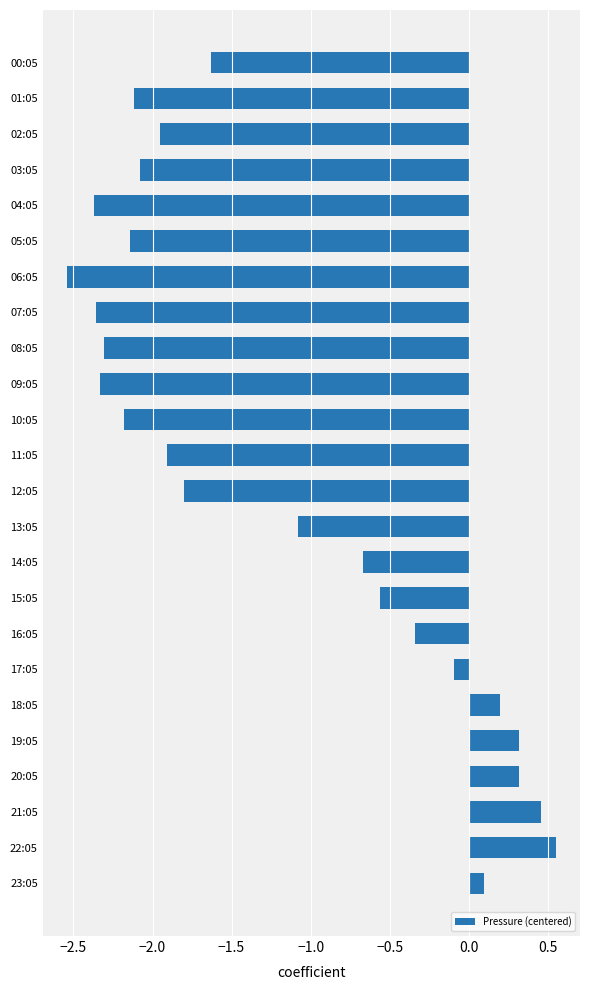

What is the difference between the maximum and minimum values?

3.1